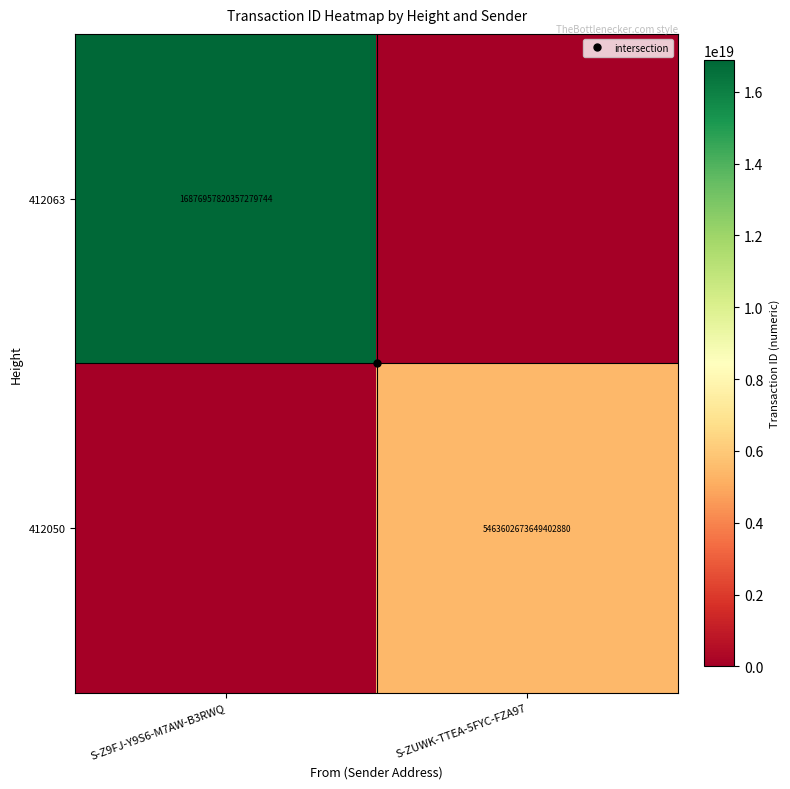

Which series has the largest range (max minus min)?

412063